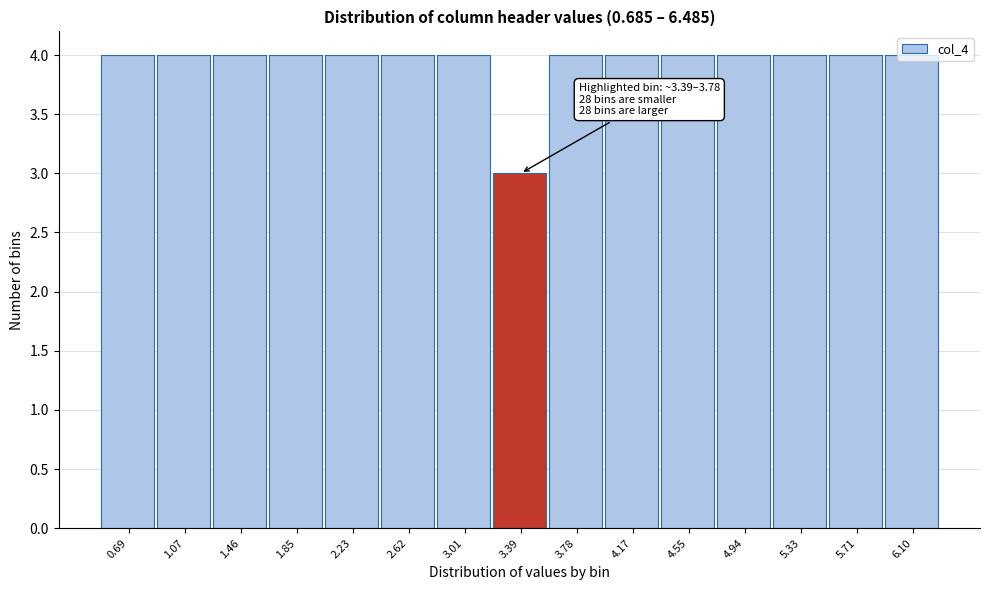

Approximately how many times larger is the value at 4.17 compared to 3.39?

1.3